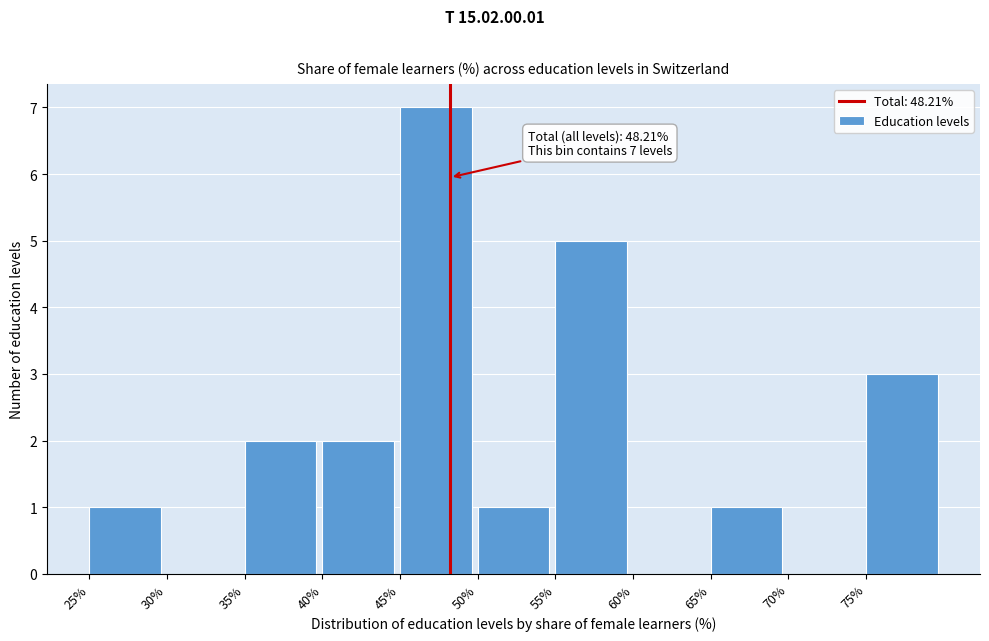

Which range on the x-axis has the tallest bar?

45 to 50